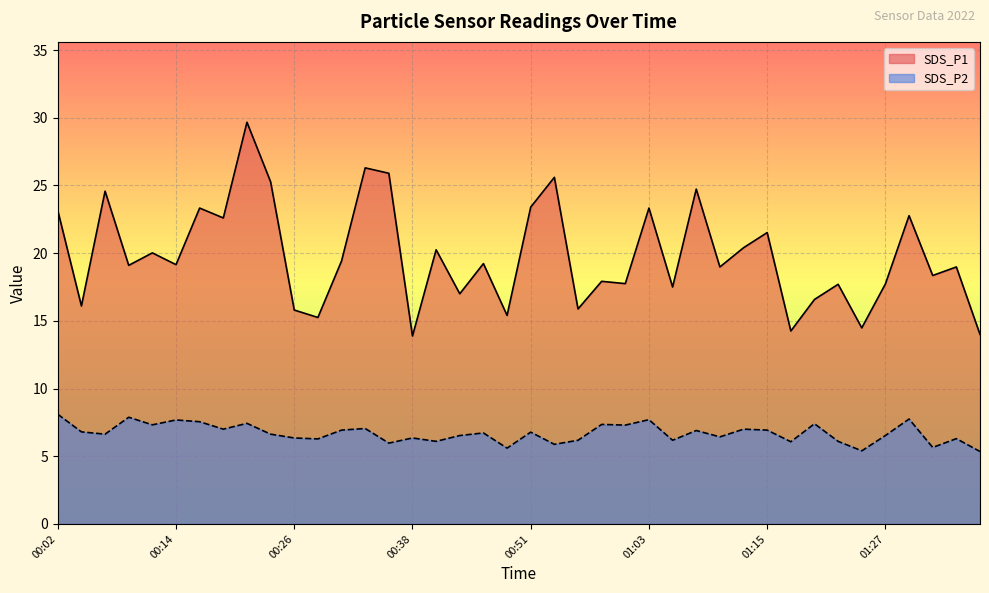

What is the difference between the SDS_P2 values at 00:02 and 00:34?

1.0